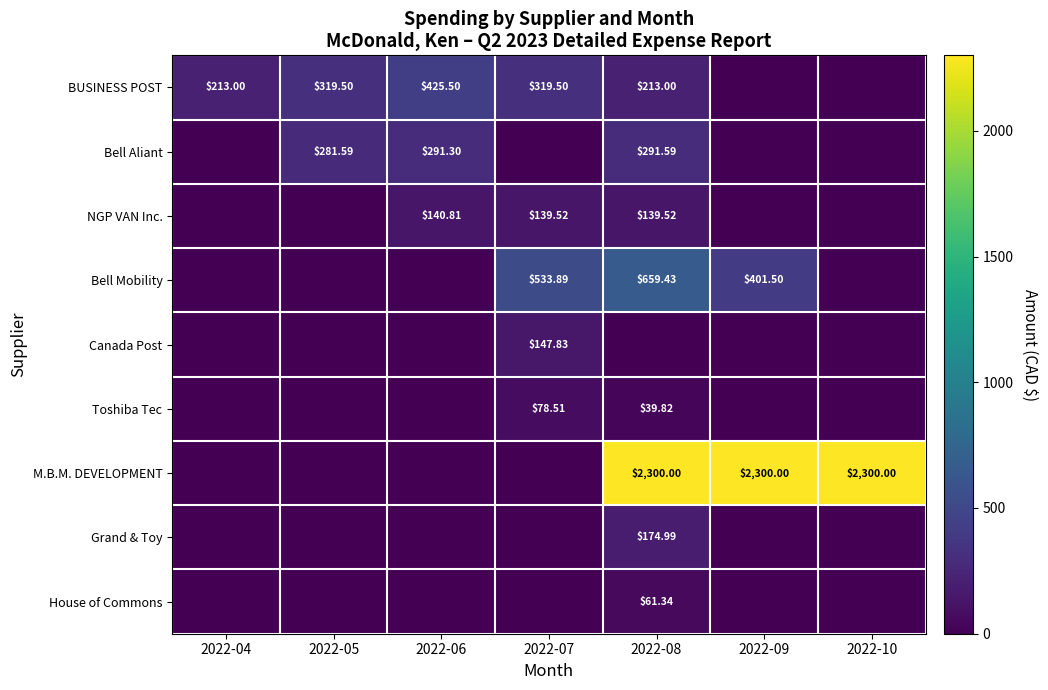

Is it true that House of Commons equals -25.7 at 2022-07?

False